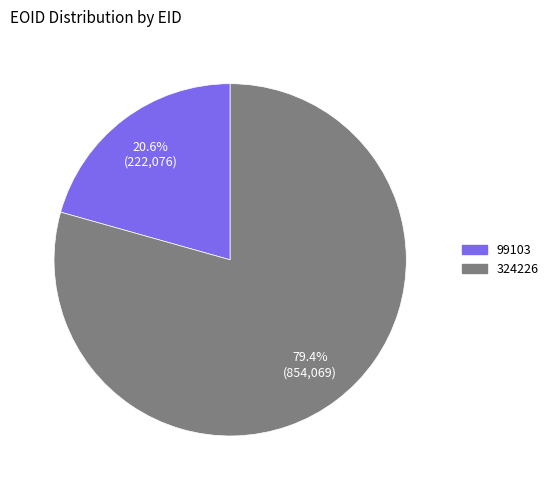

What is the majority slice?

324226